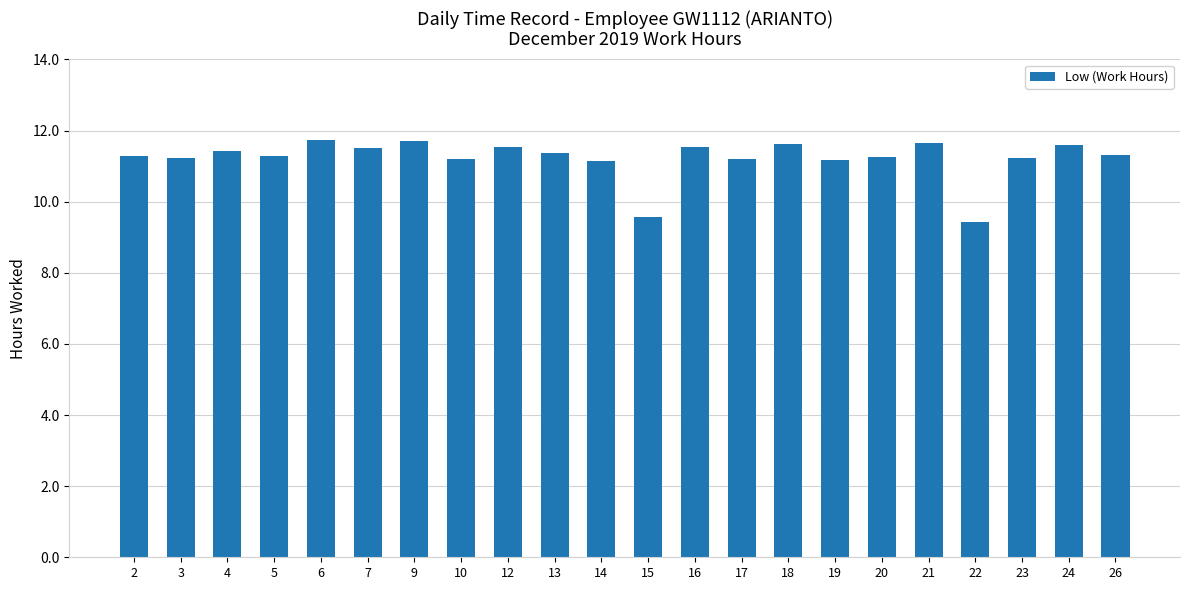

Count the number of data series in this chart.

1